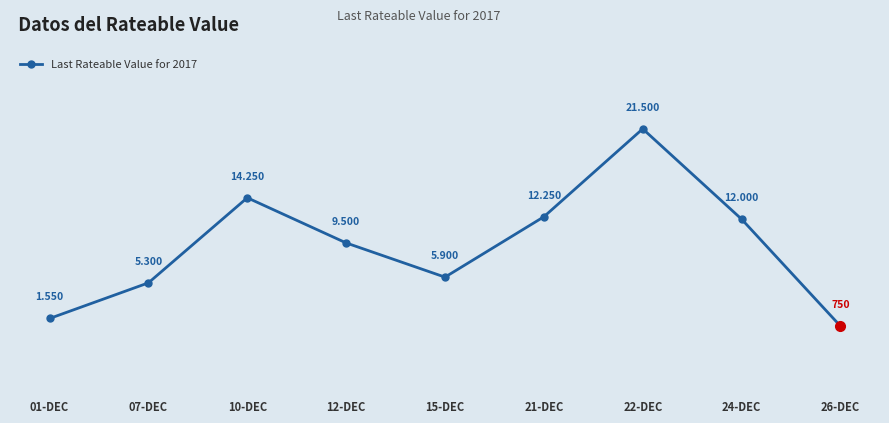

How many interior local peaks (higher than both neighbors) does the data have?

2